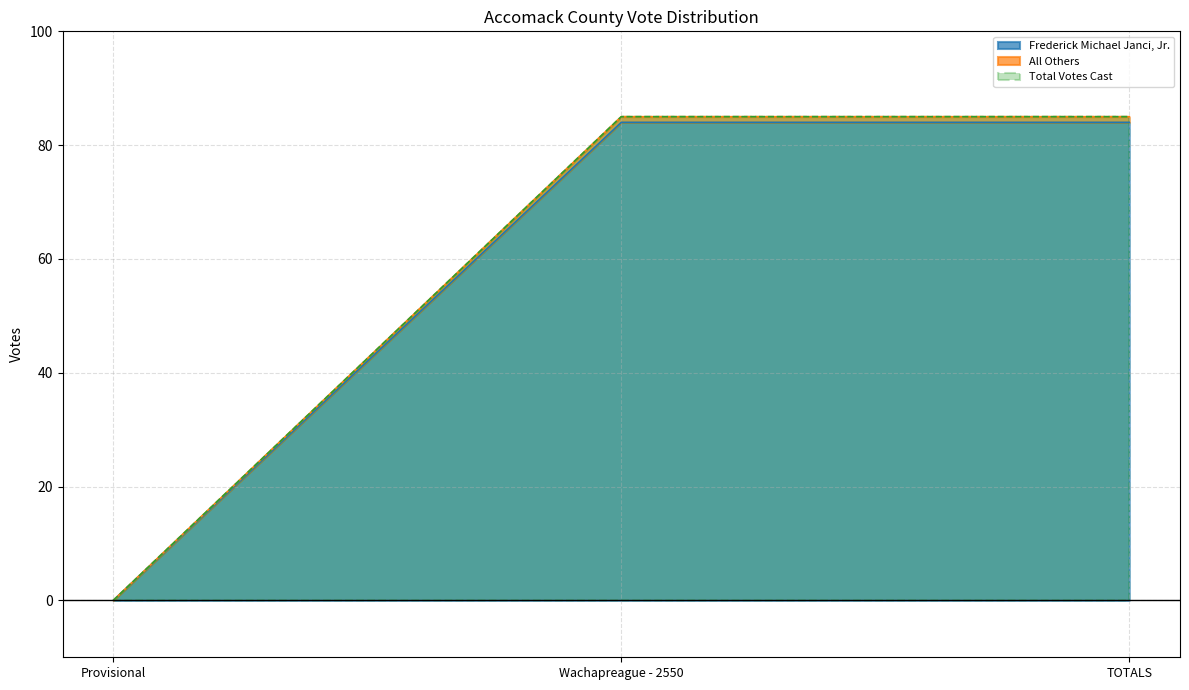

The Frederick Michael Janci, Jr. series shows 84 at TOTALS. True or false?

True